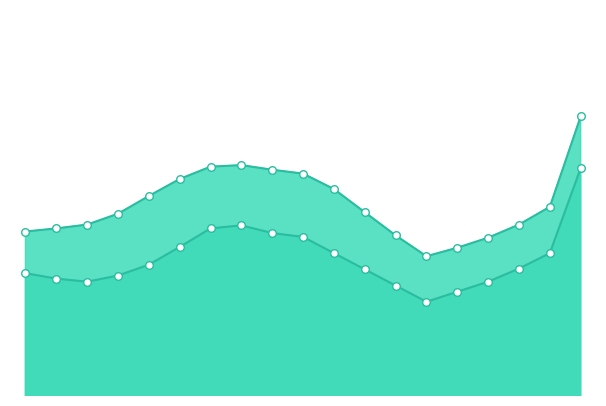

Which series has the widest spread of Y values?

Core D